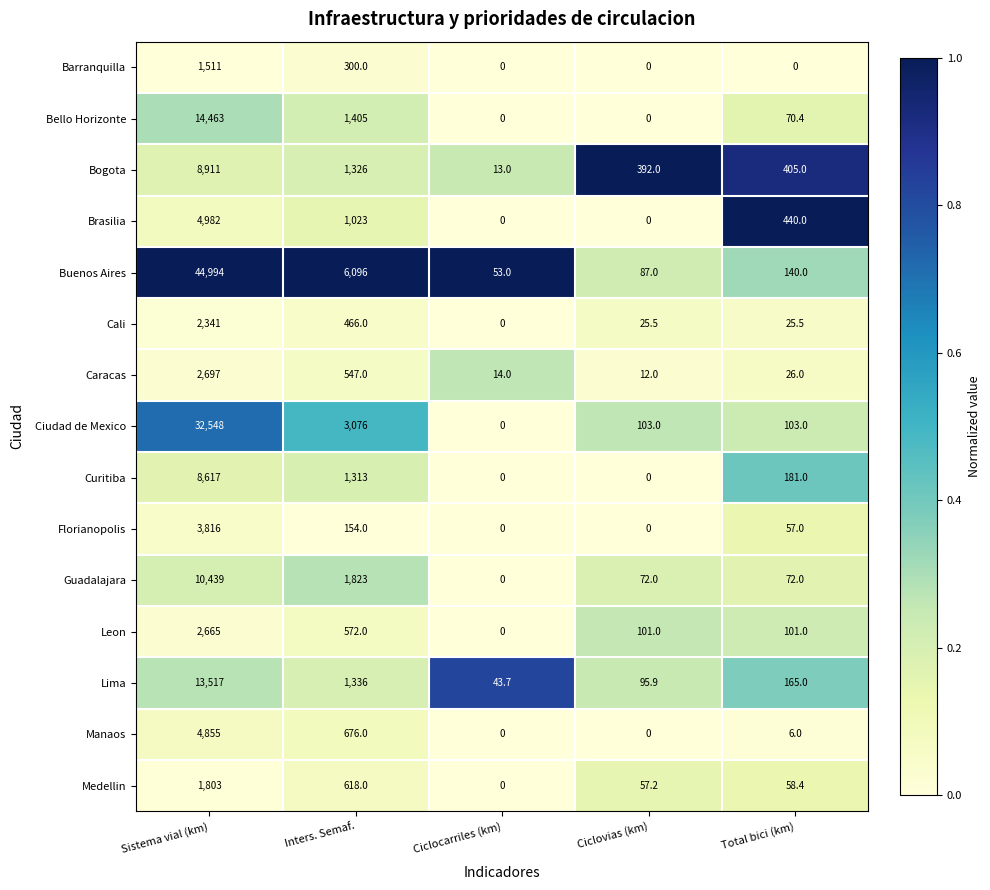

How many data points does each series have?

5